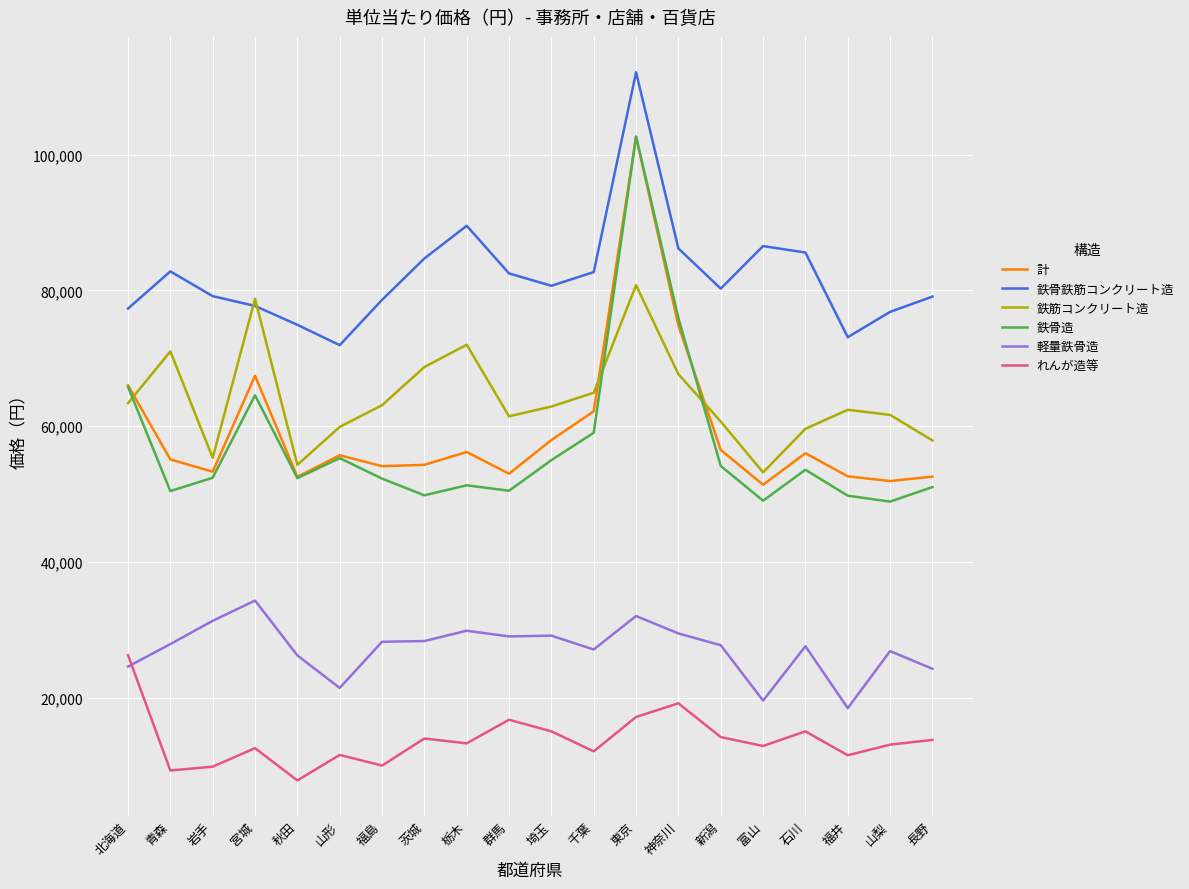

Which series changed the most between 秋田 and 長野?

れんが造等